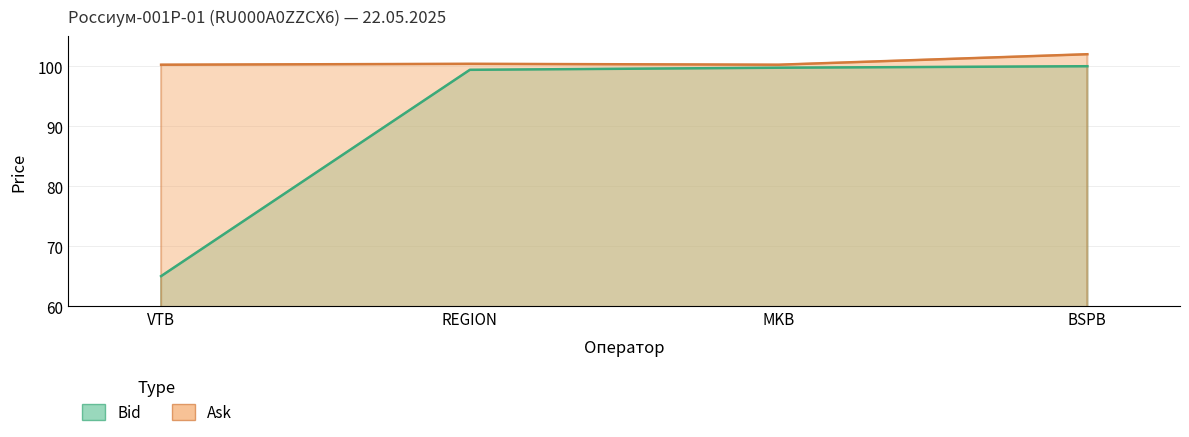

Which series has the largest total across all categories?

Ask